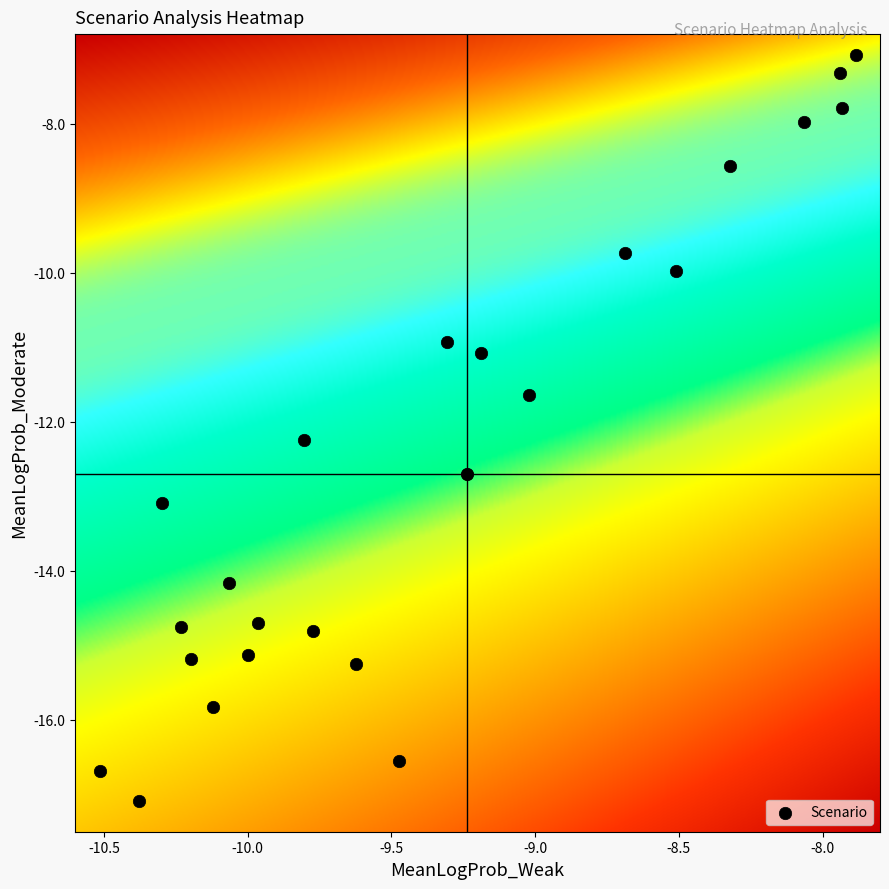

What is the average value?

-12.5